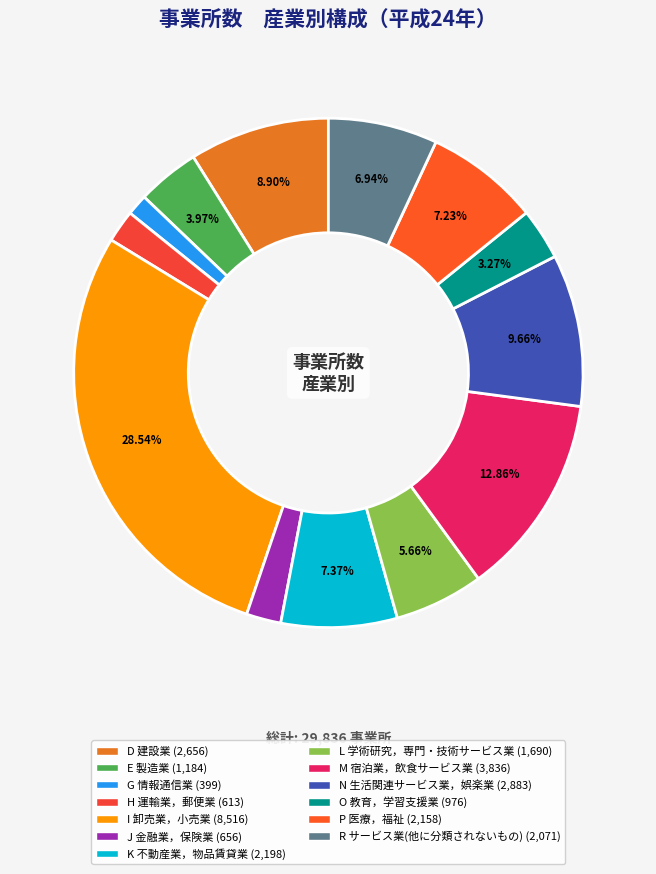

Which slice is the largest?

I 卸売業，小売業